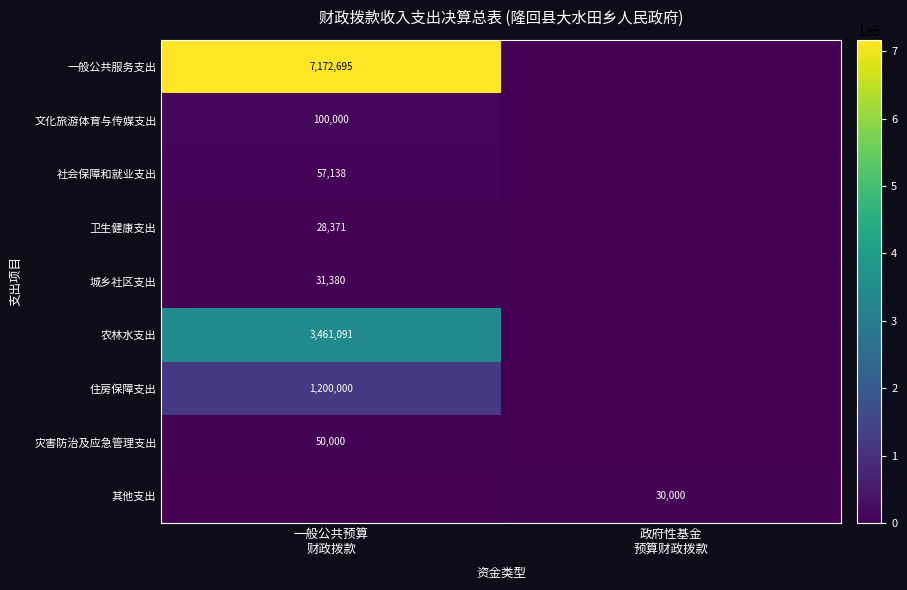

Rank the series at 一般公共预算 财政拨款 from highest to lowest value.

一般公共服务支出, 农林水支出, 住房保障支出, 文化旅游体育与传媒支出, 社会保障和就业支出, 灾害防治及应急管理支出, 城乡社区支出, 卫生健康支出, 其他支出